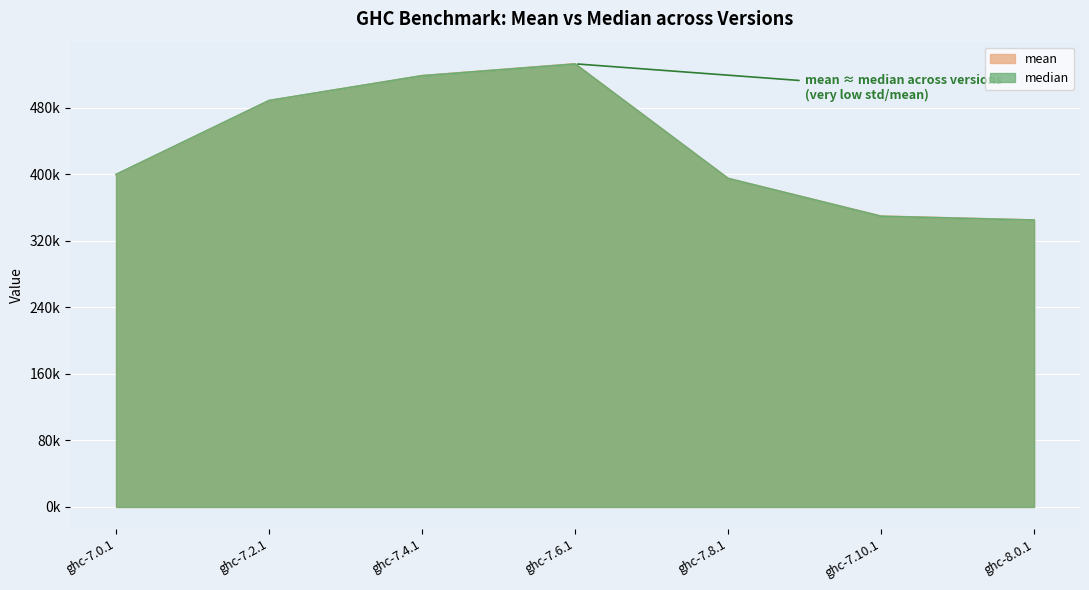

What is the highest value of the median series?

532818.5